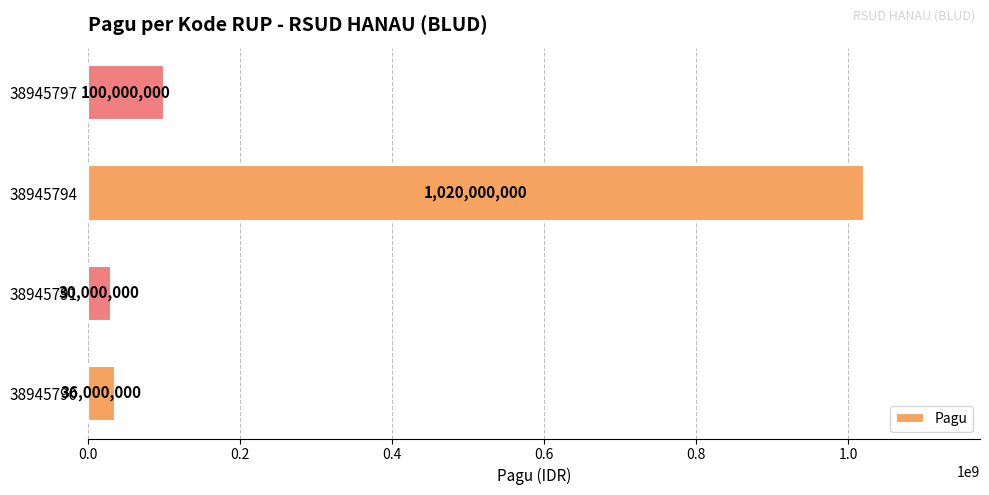

Between 38945791 and 38945790, which is larger?

38945790